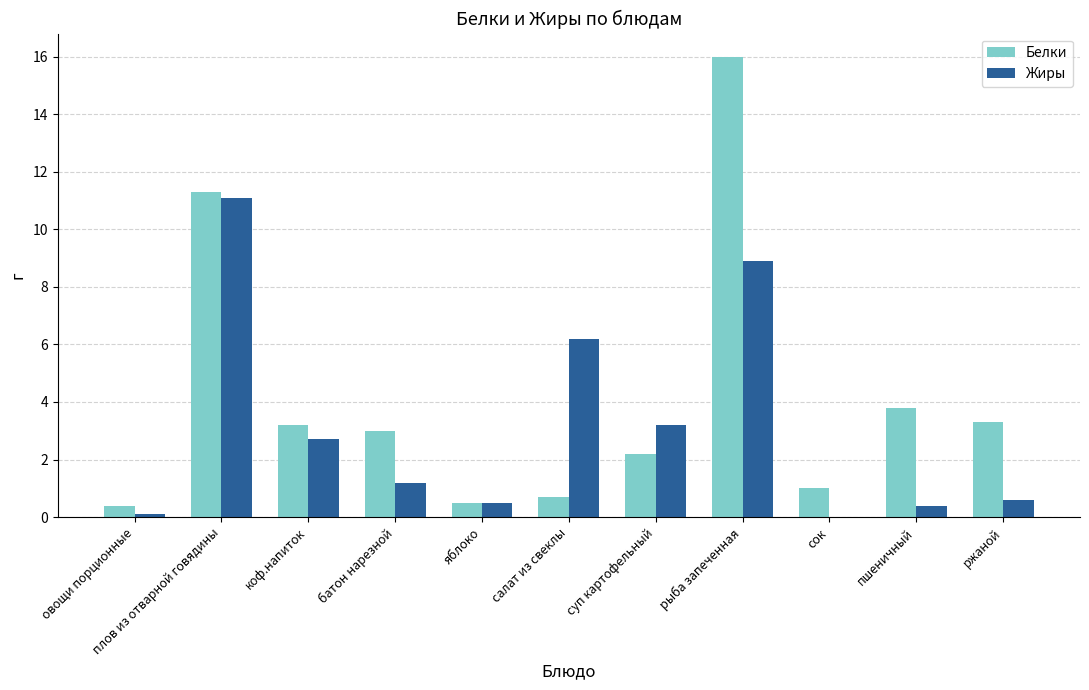

The value of Жиры at пшеничный is 0.4. True or false?

True